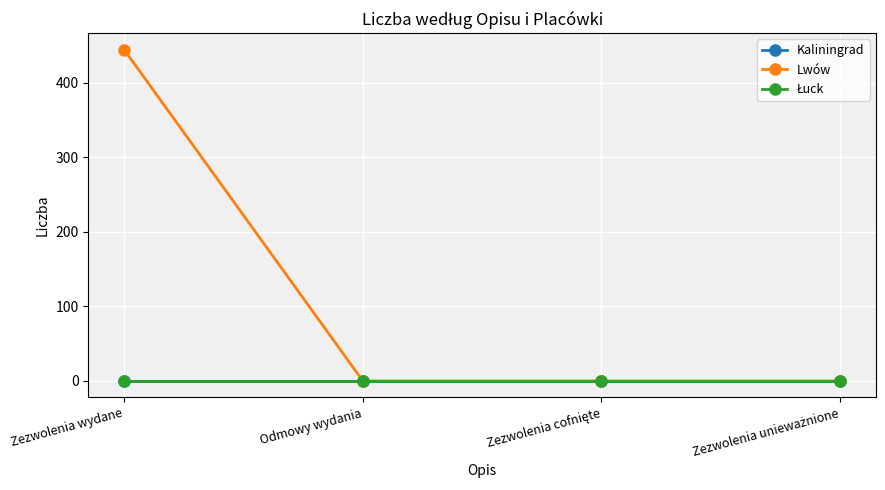

How many series are shown in this chart?

3